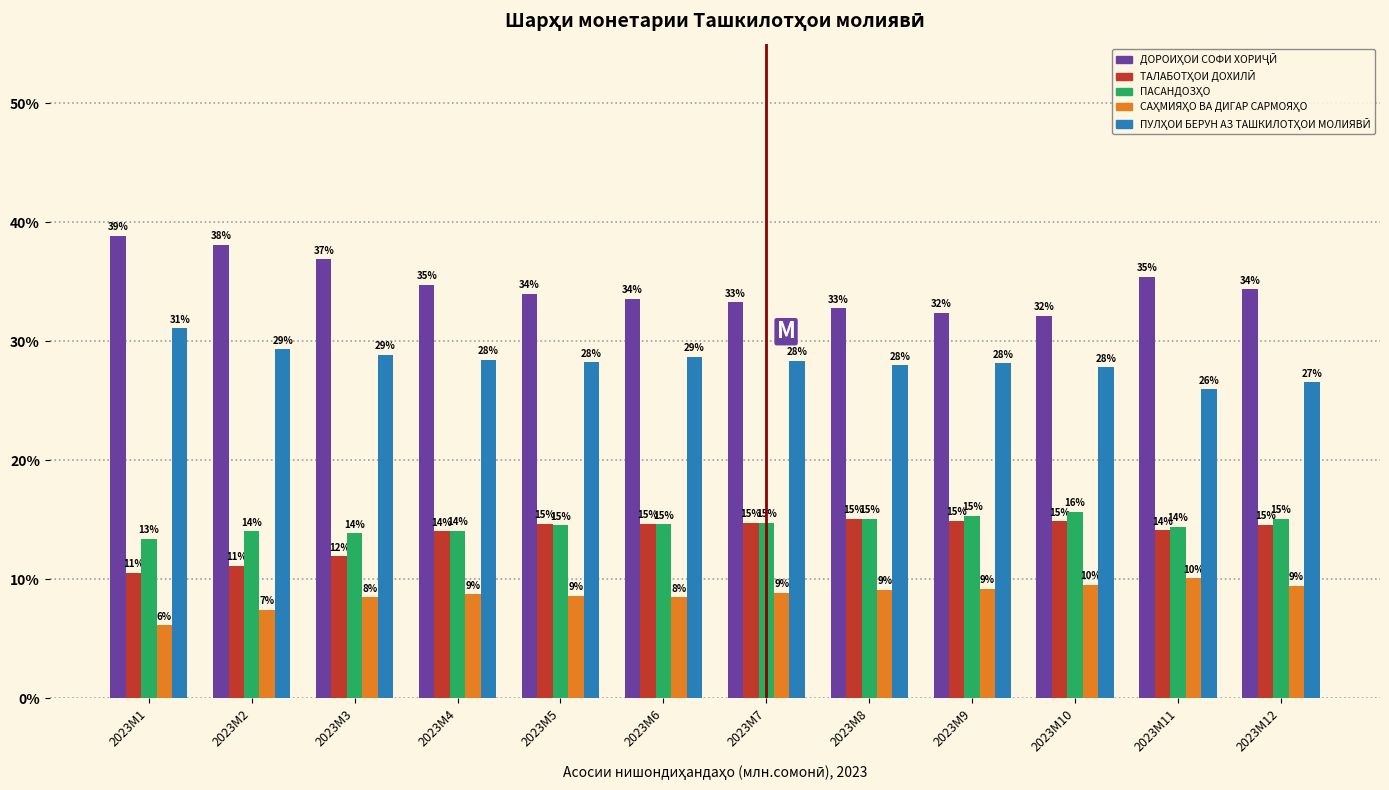

At how many categories does at least one series exceed 29?

12